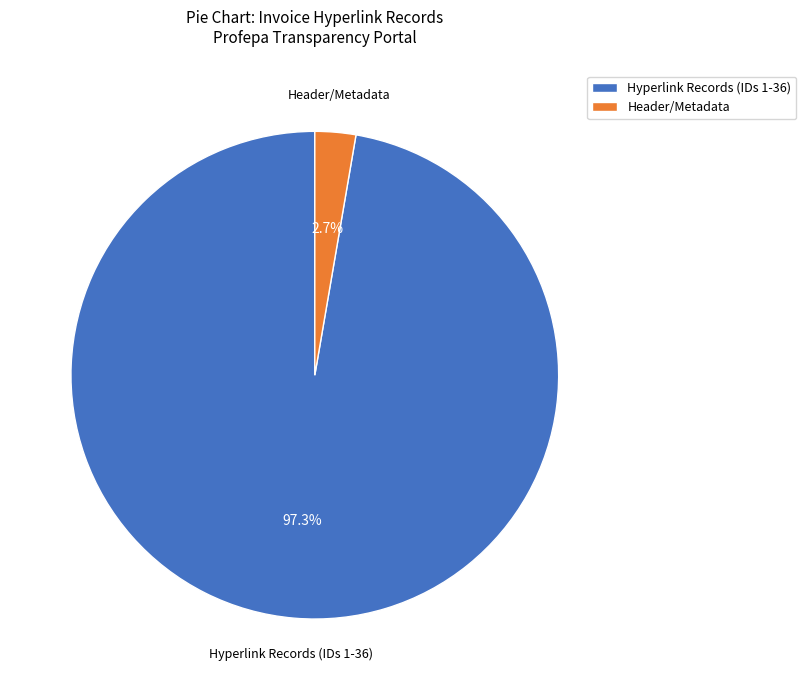

What is the smallest slice in the pie chart?

Header/Metadata